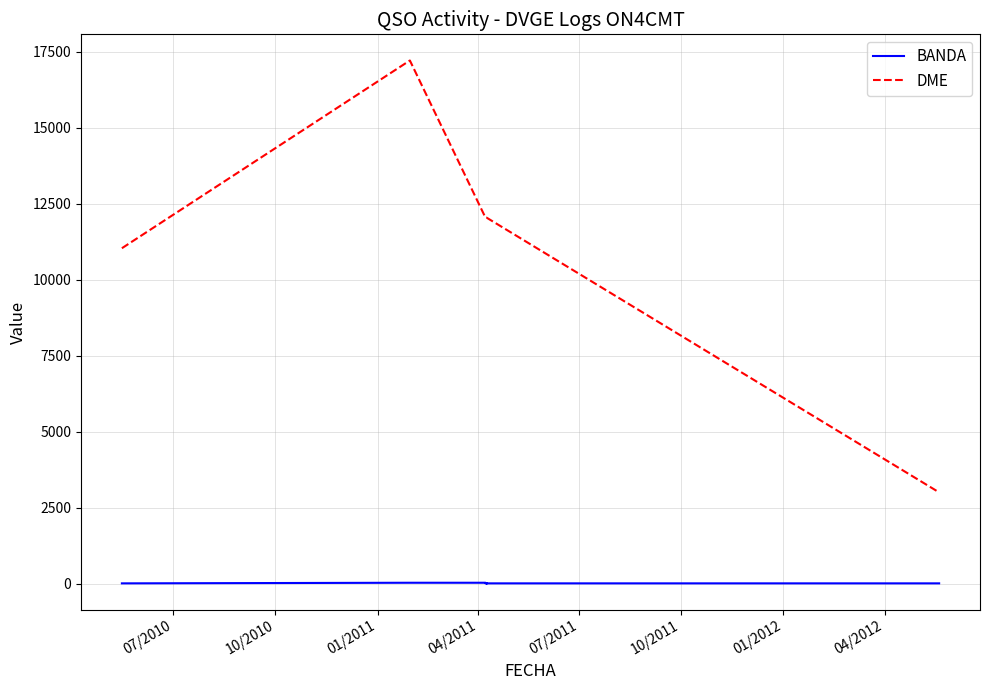

True or false: DME has a value of 19060 at 01/2011.

False